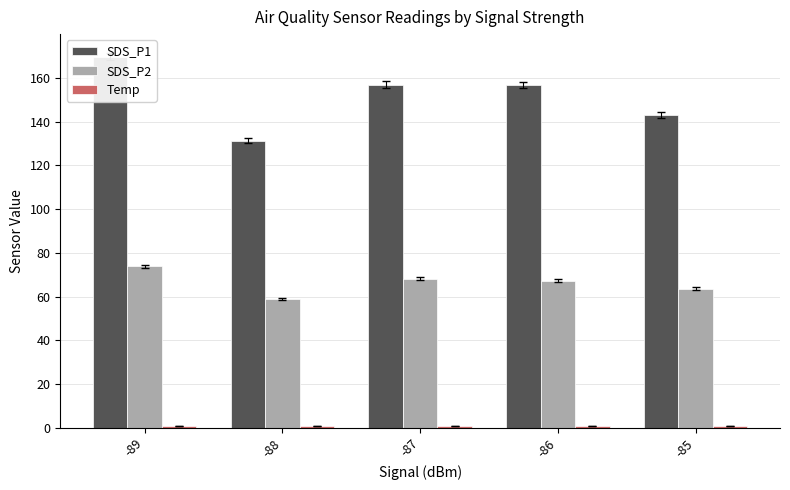

What is the difference between the highest and lowest values at -88?

130.4